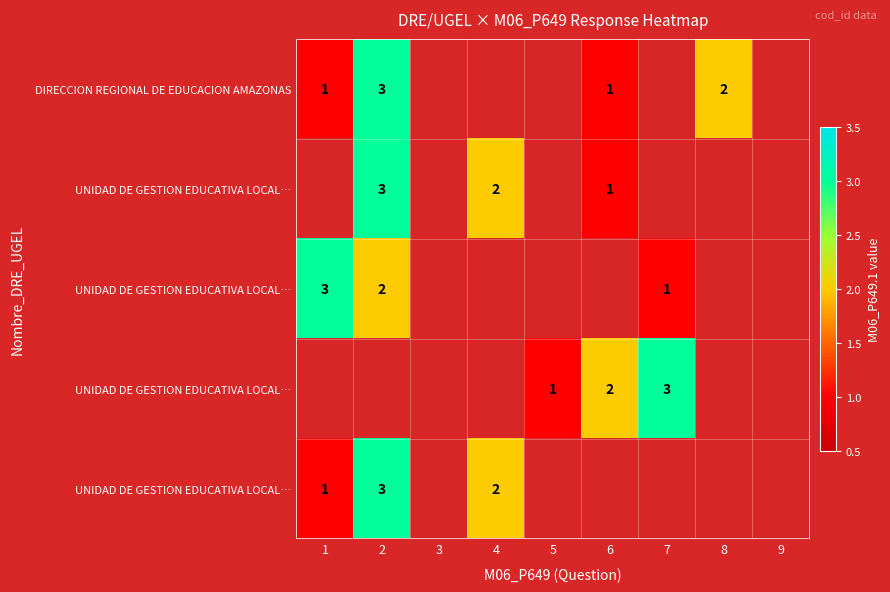

At how many categories does at least one series exceed 1?

6